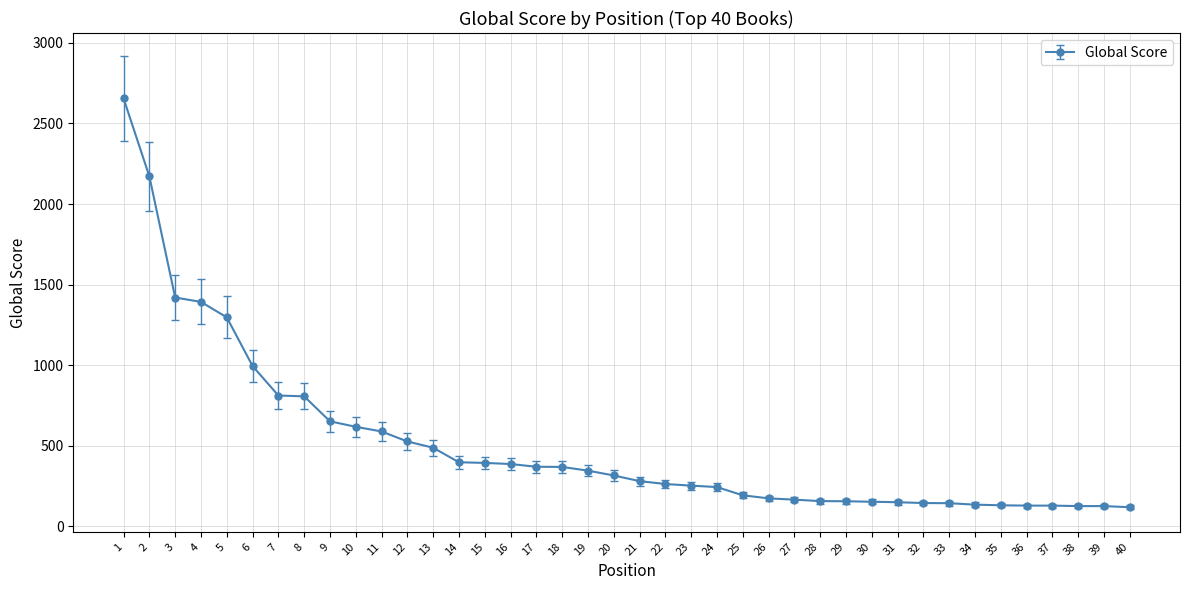

What is the value of the 12th point from the left?

527